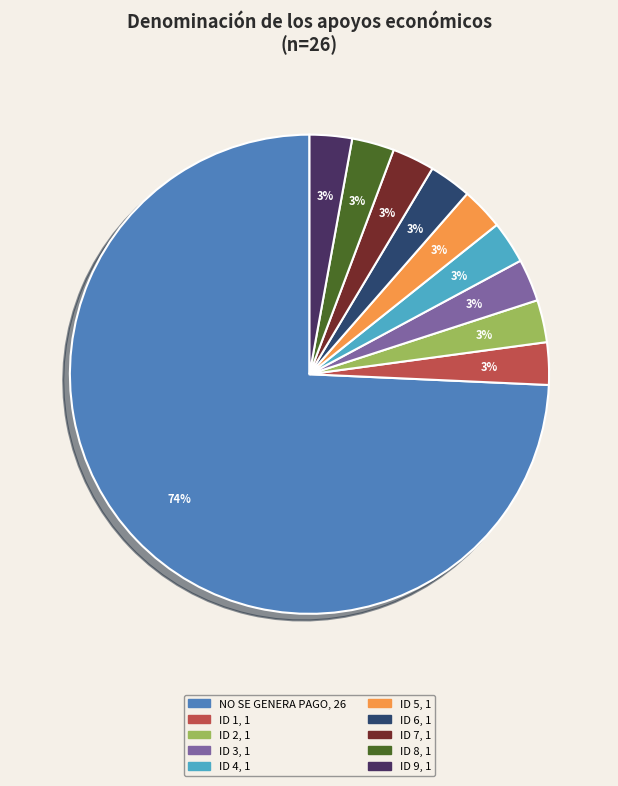

What percentage is the ID 9 slice, to the nearest percent?

3%